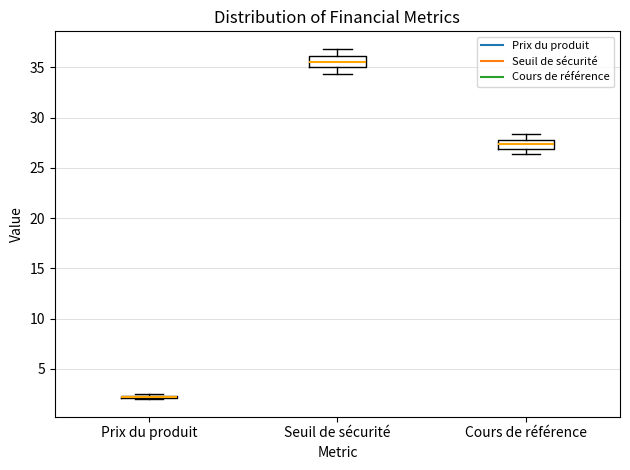

Reading left to right, transcribe this box plot: for each box, give where its median line is, the range the box spans, and where its two whiskers end, as read against the y-axis. The values are not printed on the chart, so give them approximately, as read against the axis.

Prix du produit: box collapsed to a line at 2.0, whiskers 2.0 to 2.5
Seuil de sécurité: median 35.5, box 35.0 to 36.0, whiskers 34.5 to 37.0
Cours de référence: median 27.5 (inside the box), box 27.0 to 27.5, whiskers 26.5 to 28.5